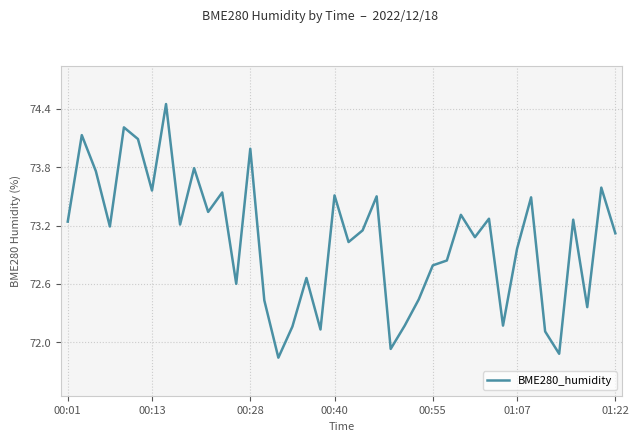

What is the difference between the maximum and minimum values?

2.6